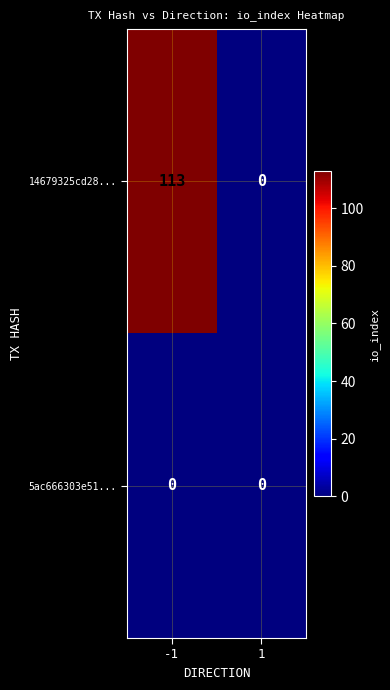

What is the total value across all series at -1?

113